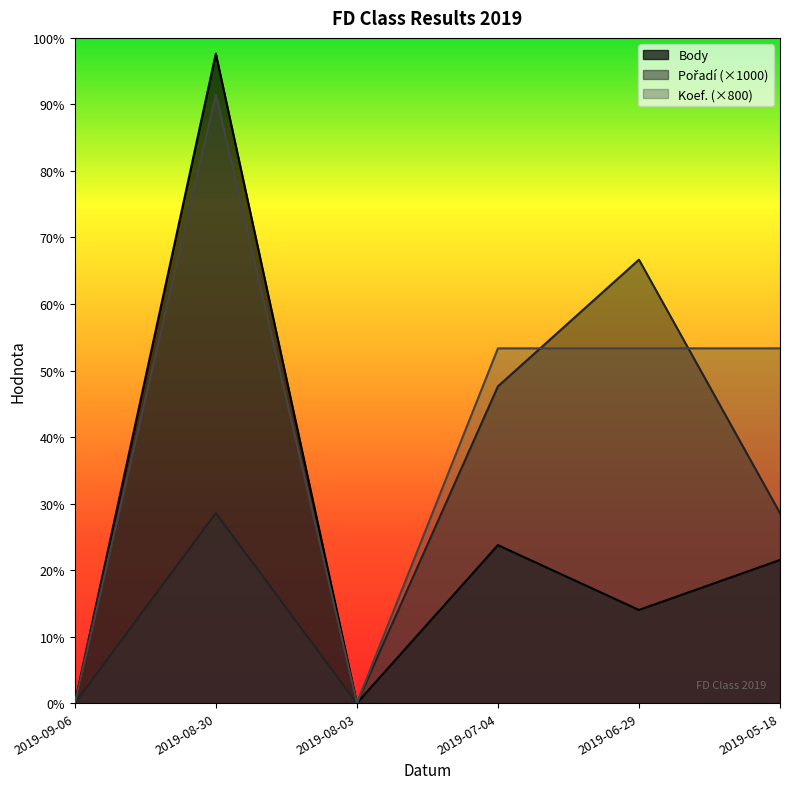

What is the label of the 2nd point from the right?

2019-06-29